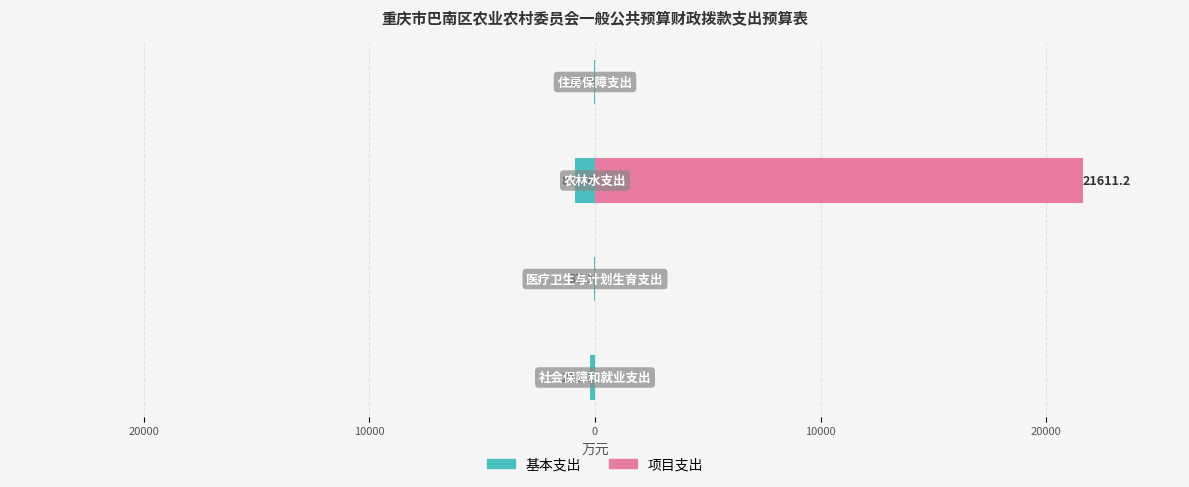

What is the value of the 基本支出 bar at the 1st from the left?

-219.8